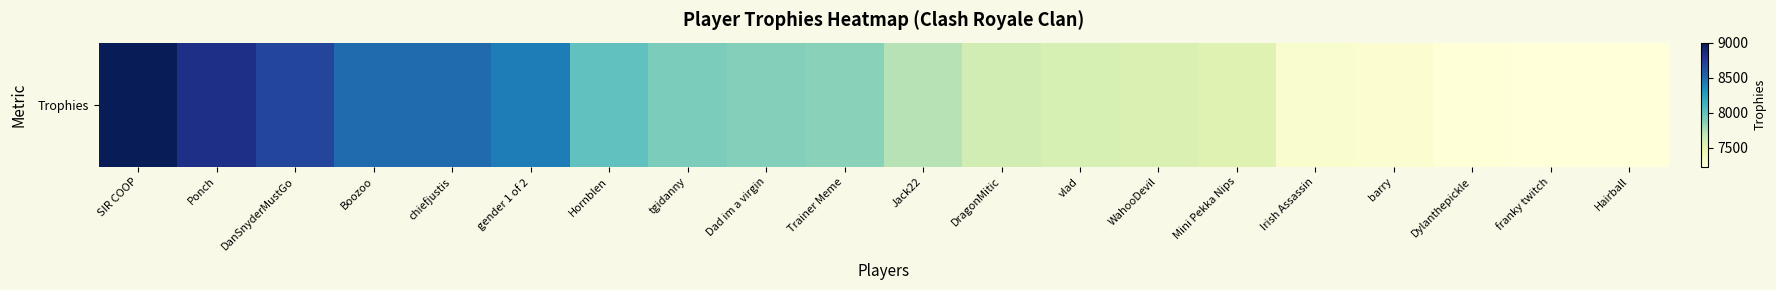

What is the change in value from gender 1 of 2 to Irish Assassin?

-1131